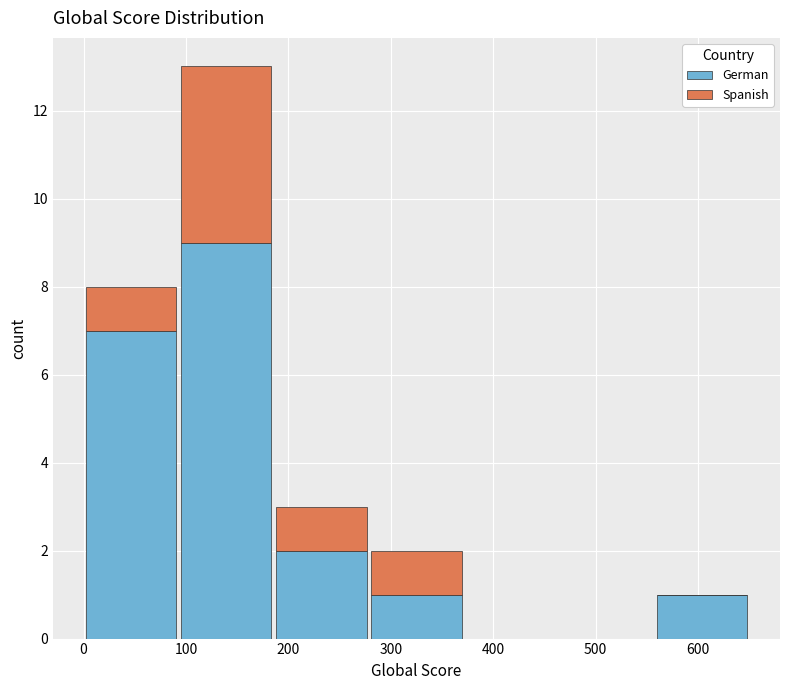

What is the total height of the stacked bar covering 280 to 370 on the x-axis? Neither the bar edges nor the heights are printed on the chart, so give them approximately, as read against the axes.

2